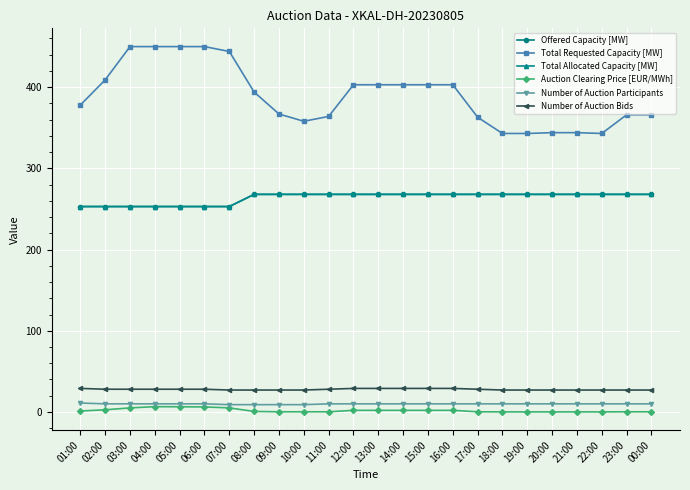

Is this an area chart (filled region under the line)?

No